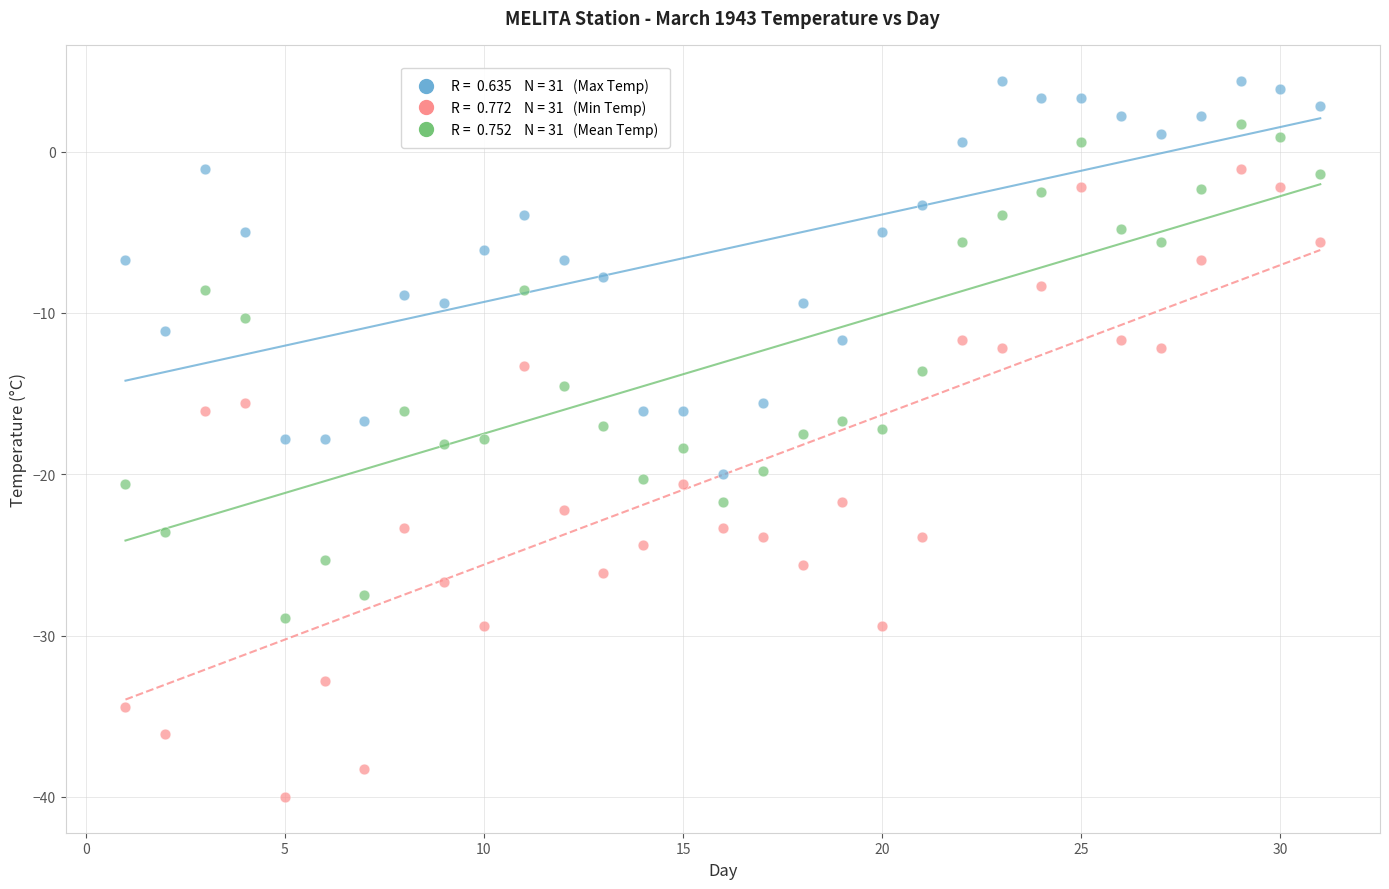

Across all data points, what is the range of Y values (max minus min)?

44.4